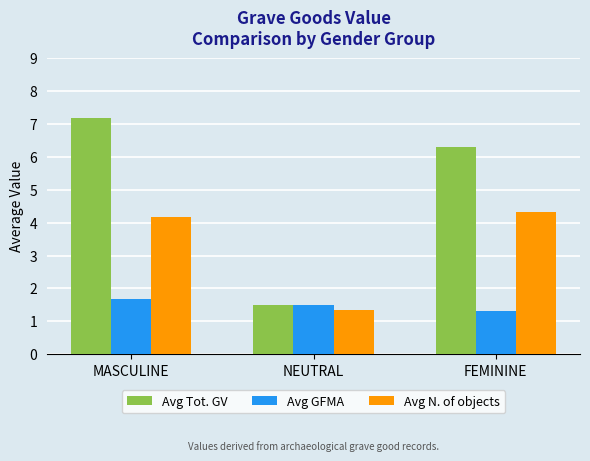

True or false: Avg Tot. GV has a value of 8.8 at FEMININE.

False